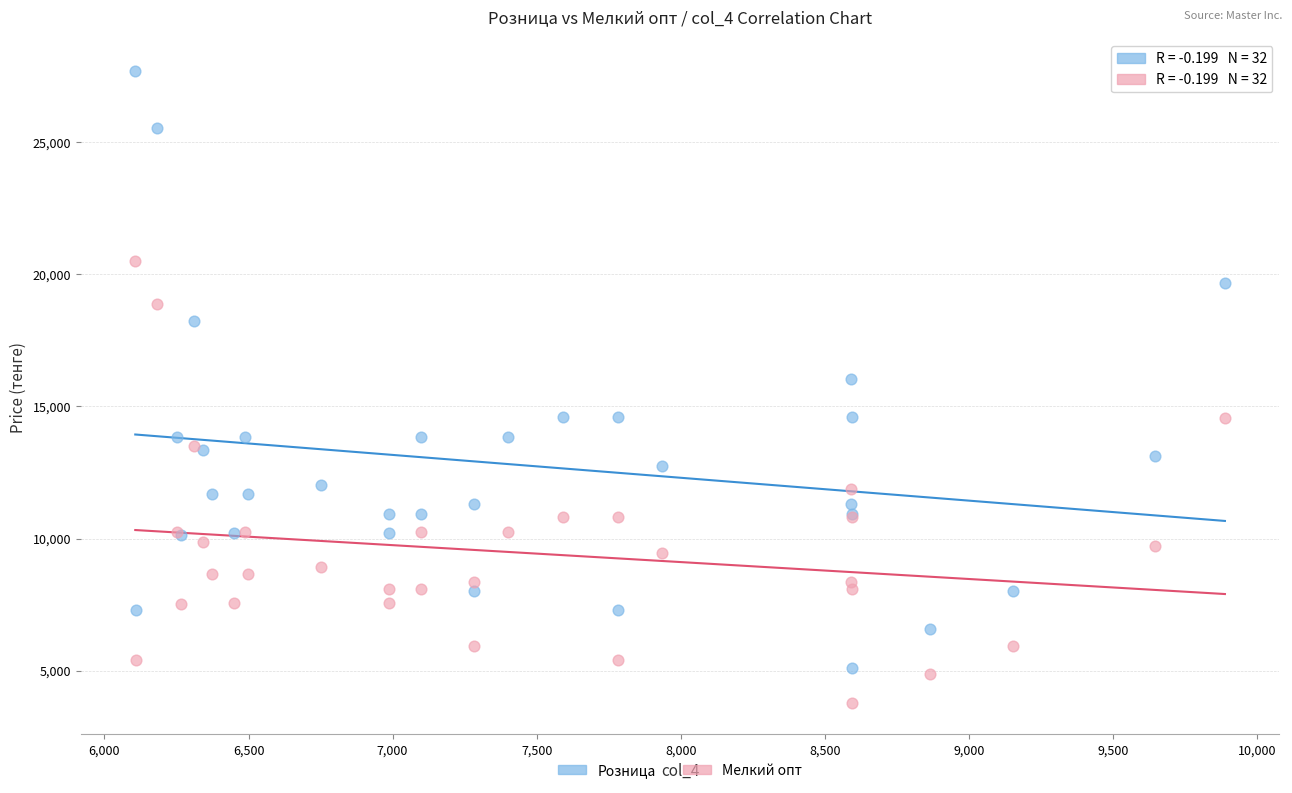

What is the X range (max minus min) for the scatter plot?

3781